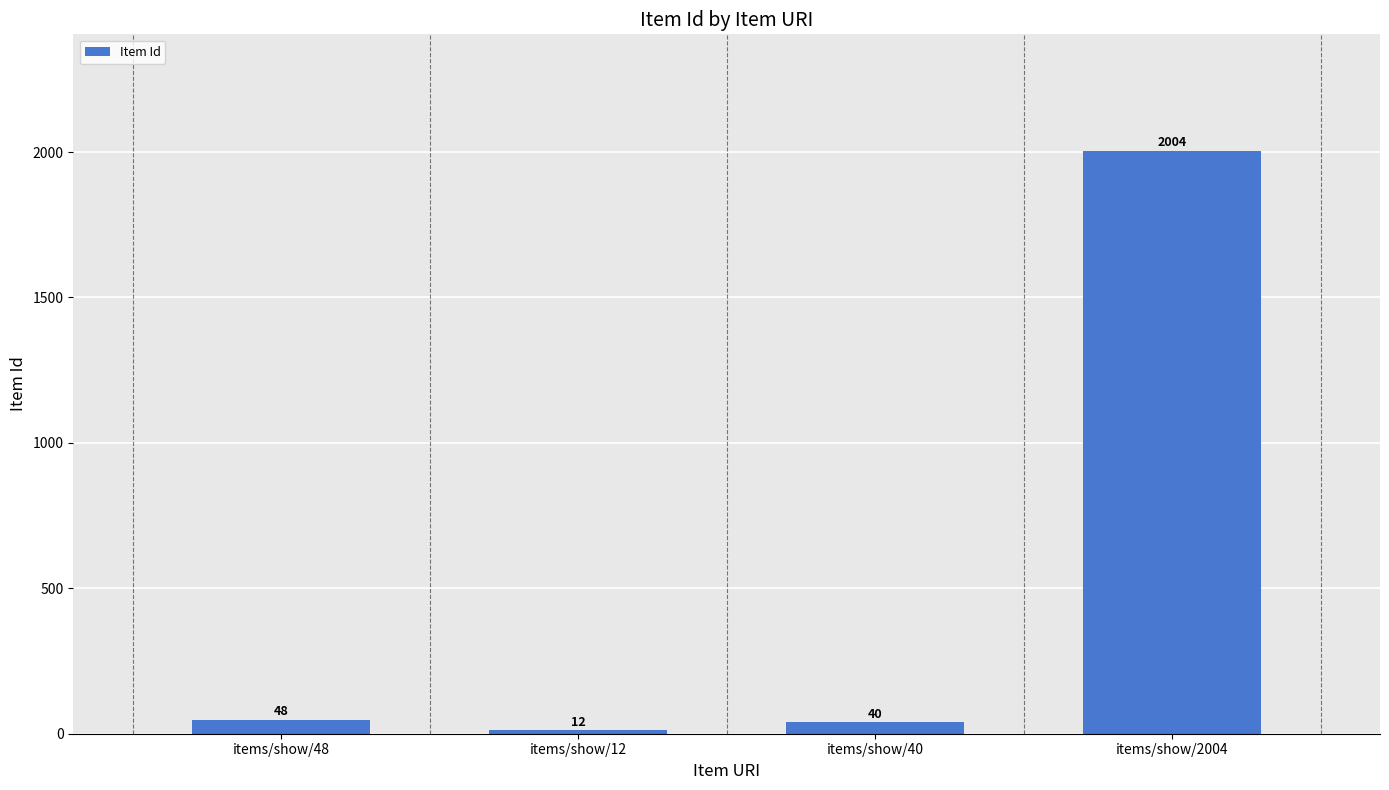

Which category has the lowest value across all series?

items/show/12